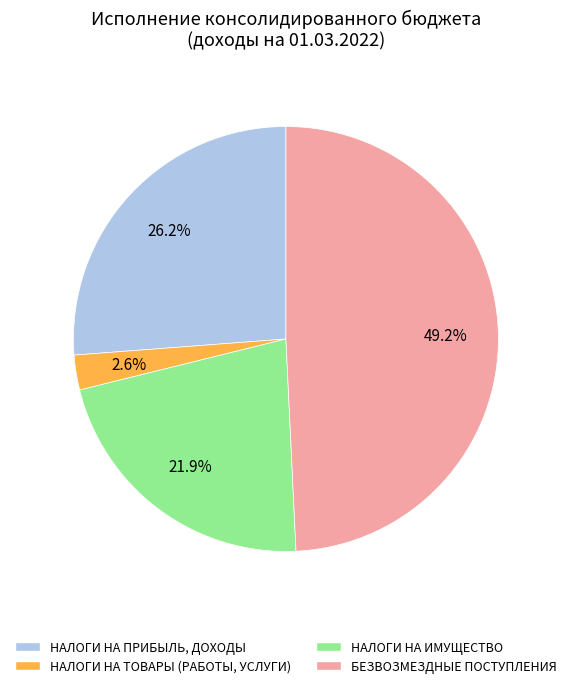

Is there any slice that represents more than half of the pie?

No